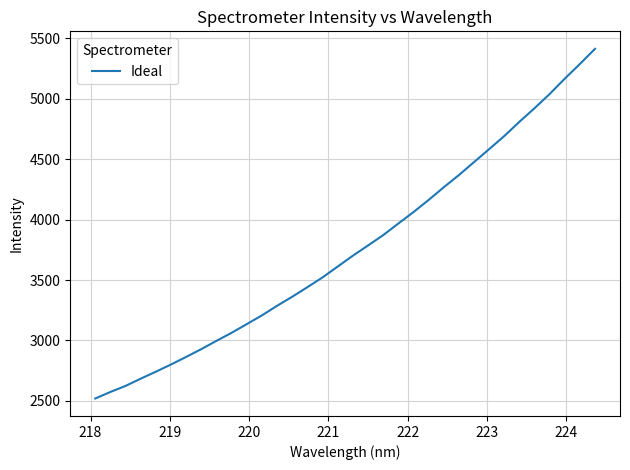

How many lines are shown in the chart?

1